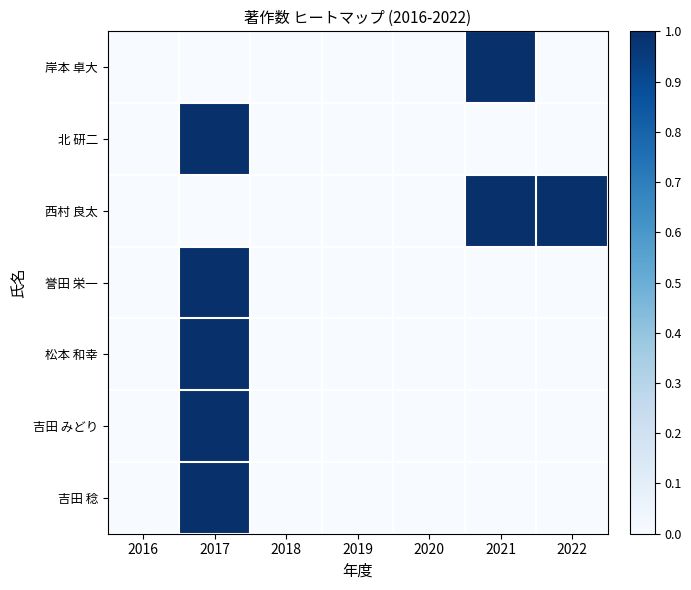

List the series in order of their peak value, lowest first.

岸本 卓大, 北 研二, 西村 良太, 誉田 栄一, 松本 和幸, 吉田 みどり, 吉田 稔